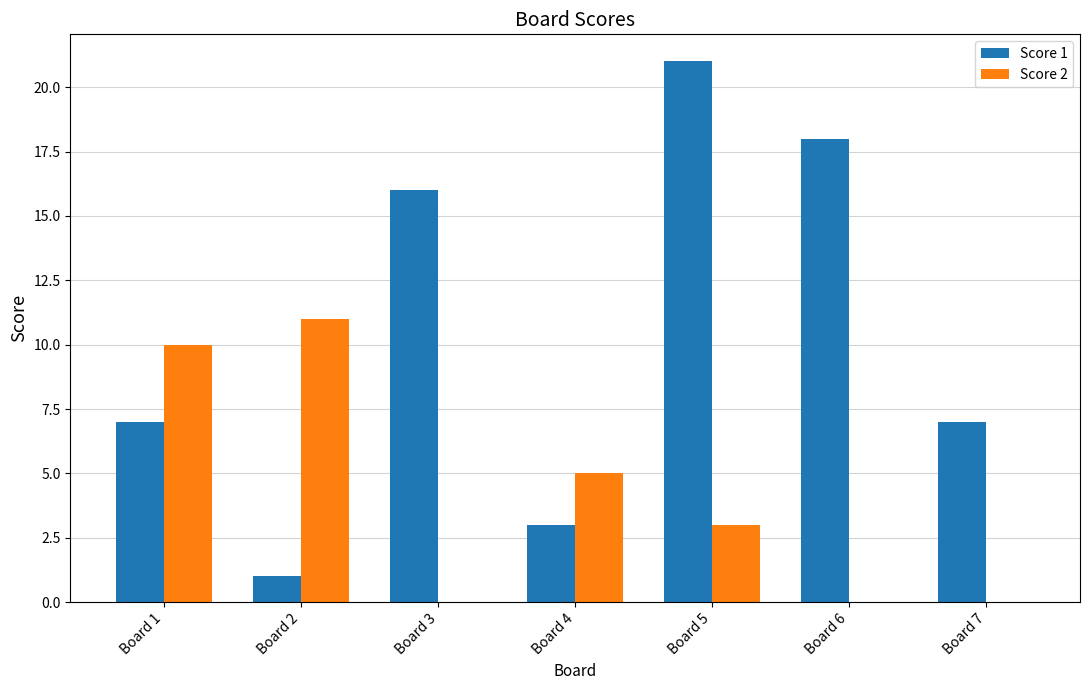

How many distinct data groups are displayed?

2